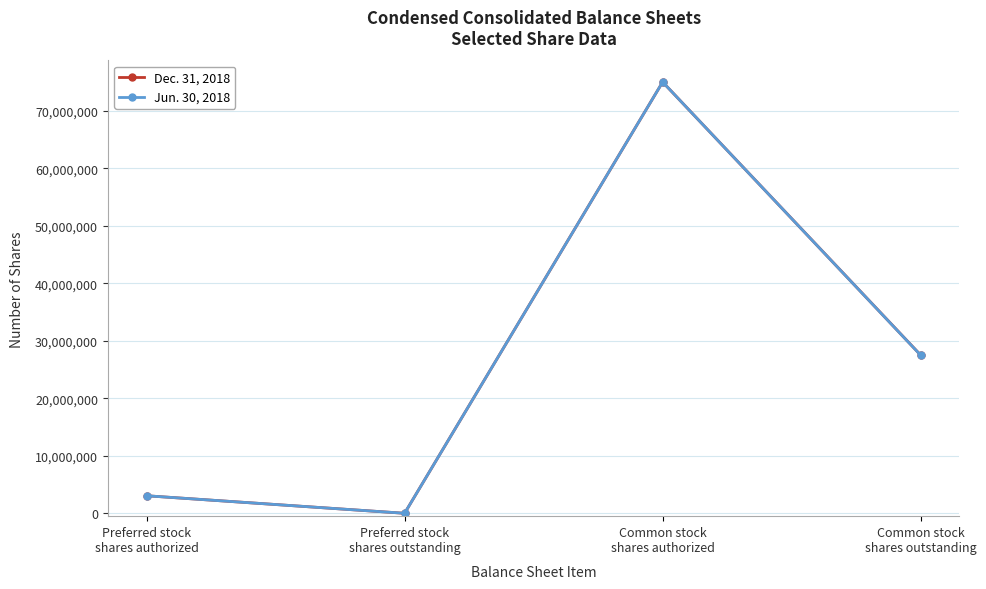

What is the difference between the maximum and minimum values in the Jun. 30, 2018 series?

75000000